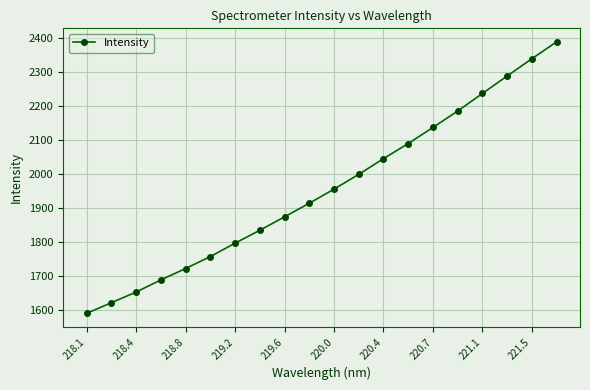

What is the maximum value shown in the chart?

2388.4